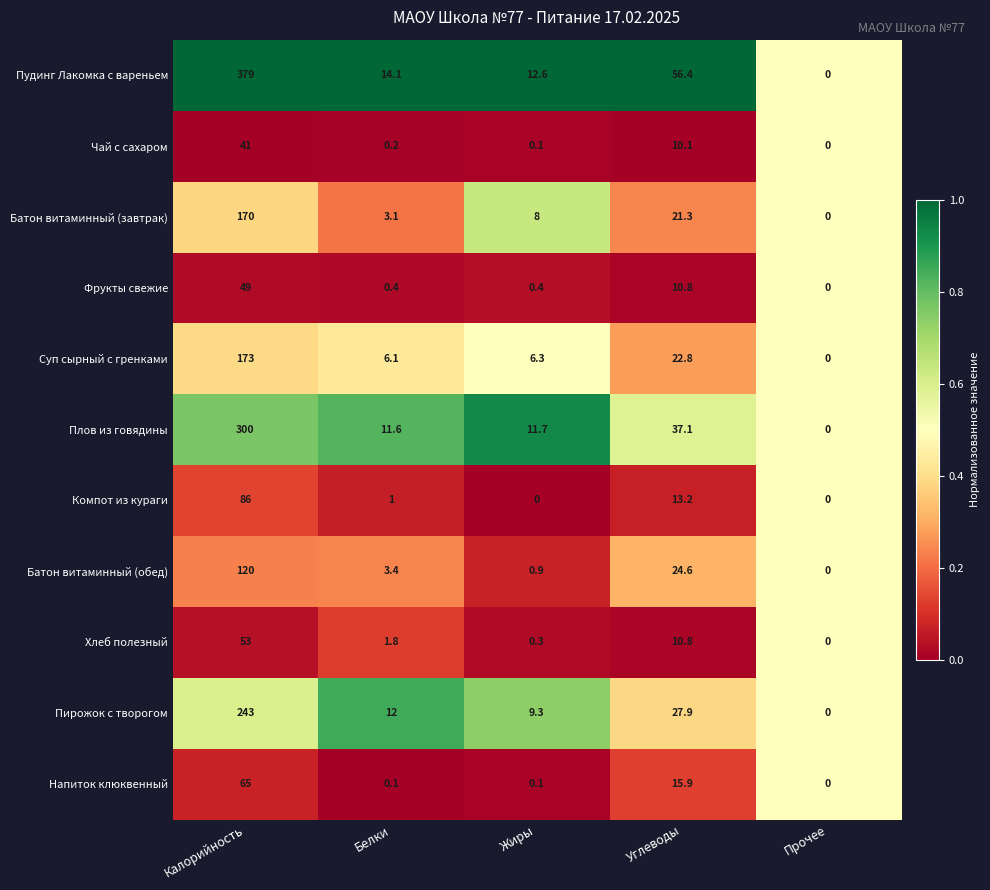

Which label corresponds to the largest value in the chart?

Калорийность